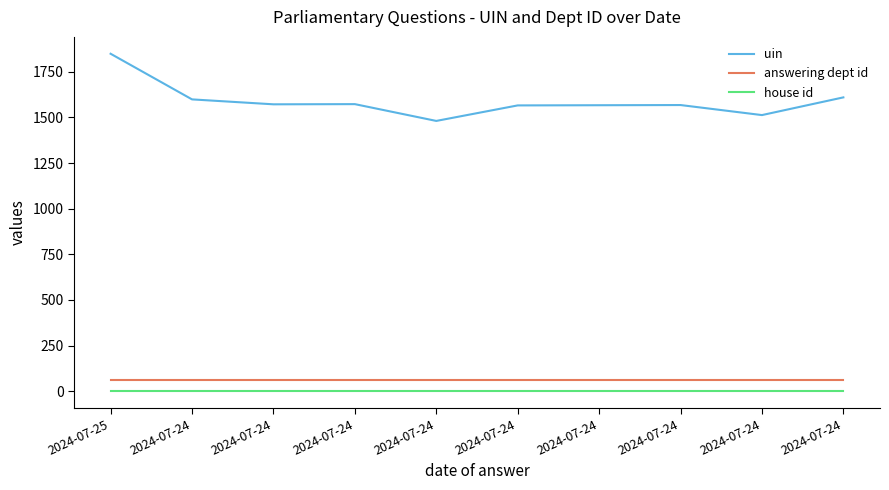

True or false: answering dept id has a value of 60 at 2024-07-24.

True